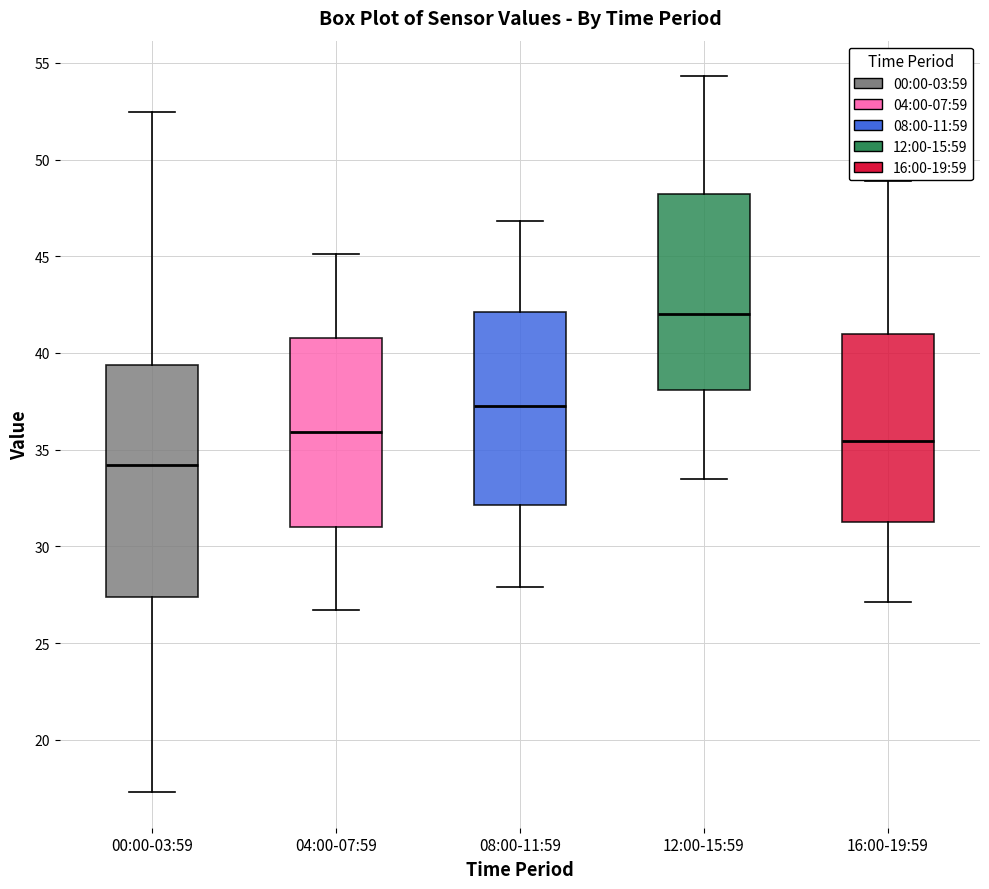

Which box has the highest median line?

12:00-15:59